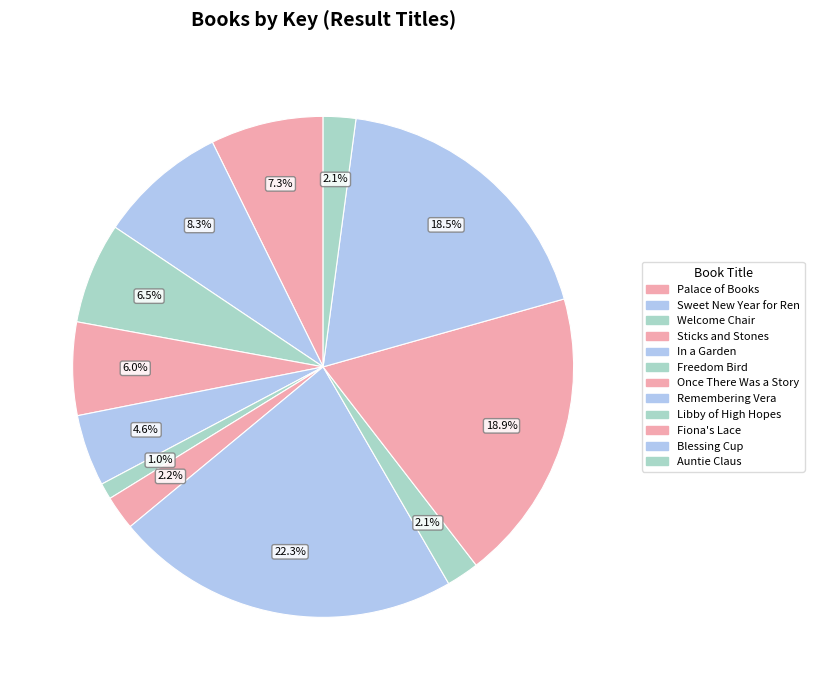

How many slices are in this pie chart?

12